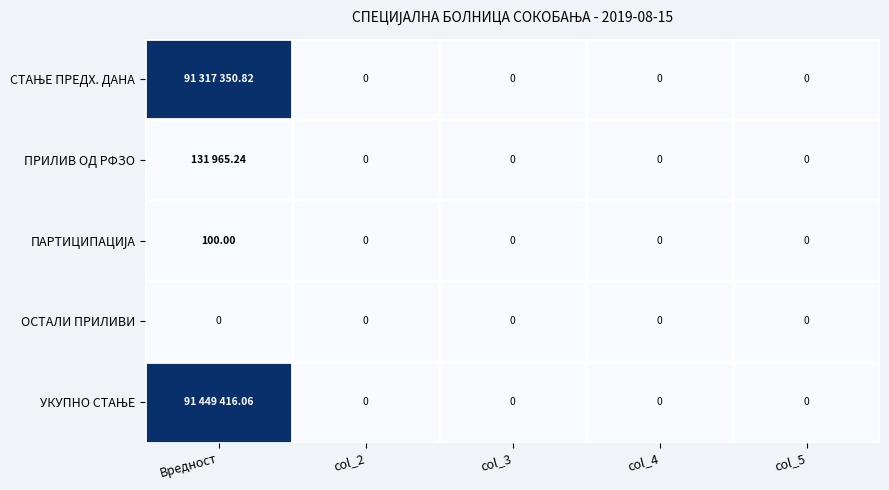

How many values in ПРИЛИВ ОД РФЗО are above zero?

1